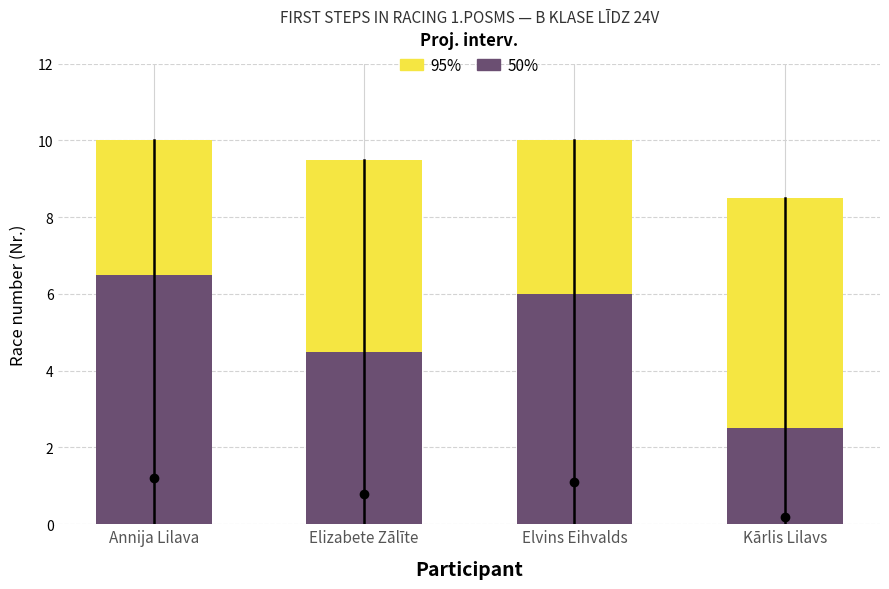

Rank the series at Elizabete Zālīte from lowest to highest value.

50%, 95%